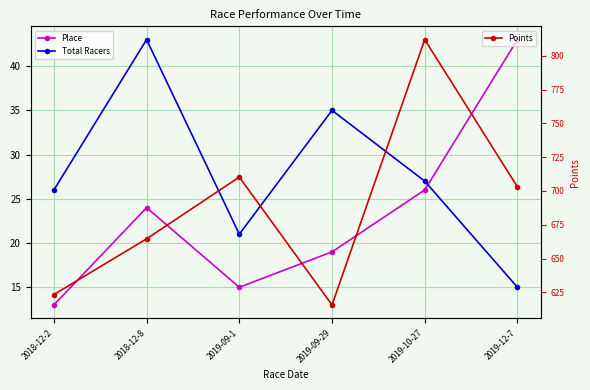

In Place, how many points are higher than both neighbors (excluding endpoints)?

1